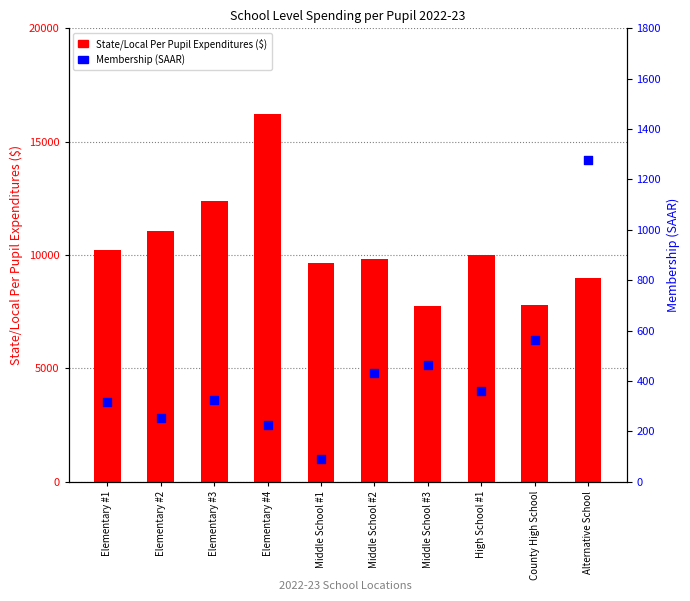

Which series has the largest total across all categories?

State/Local Per Pupil Expenditures